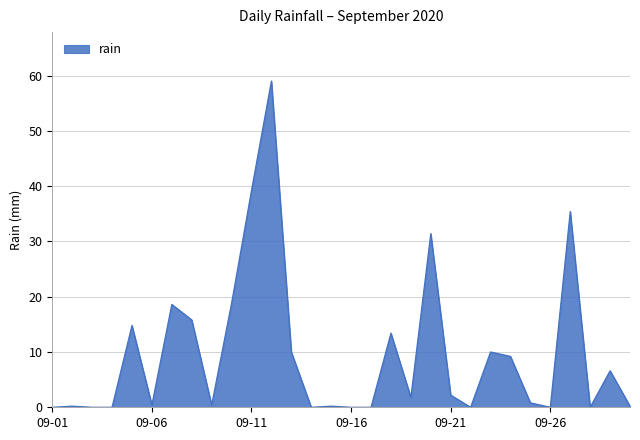

What is the difference between the maximum and minimum values?

59.0